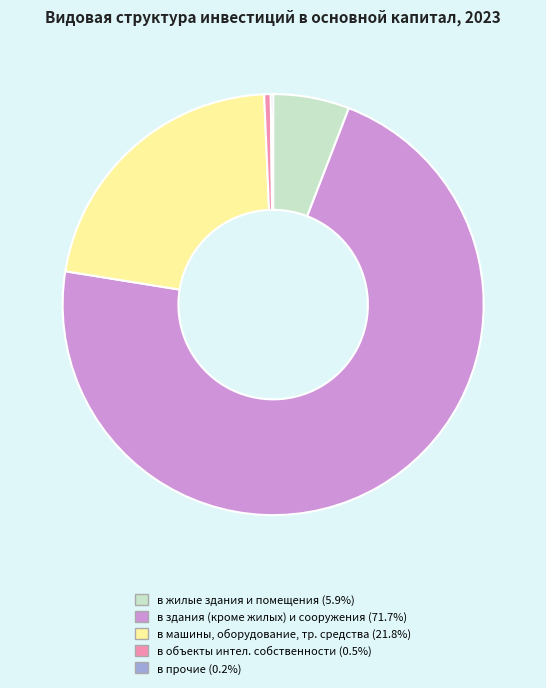

Is there any slice that represents more than half of the pie?

Yes